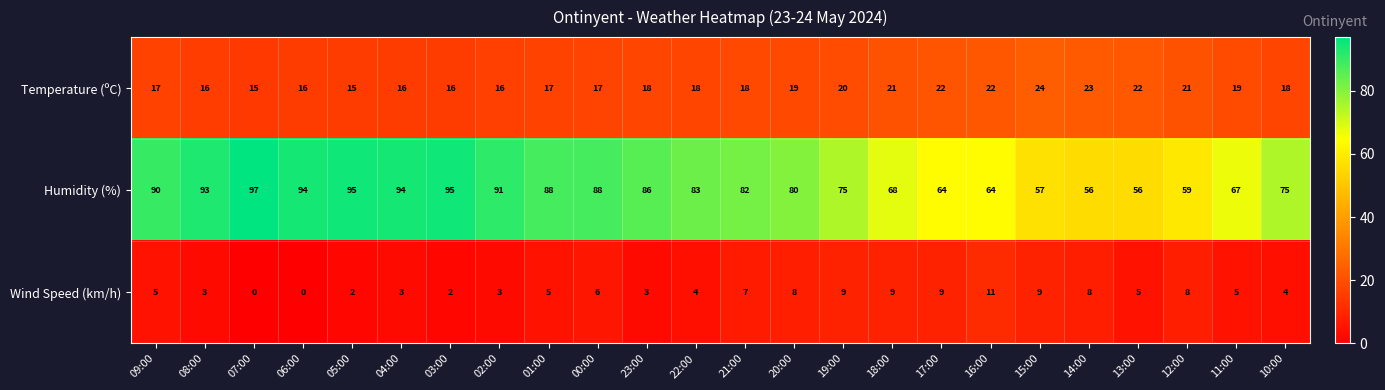

What is the approximate value of Temperature (ºC) at 10:00?

18